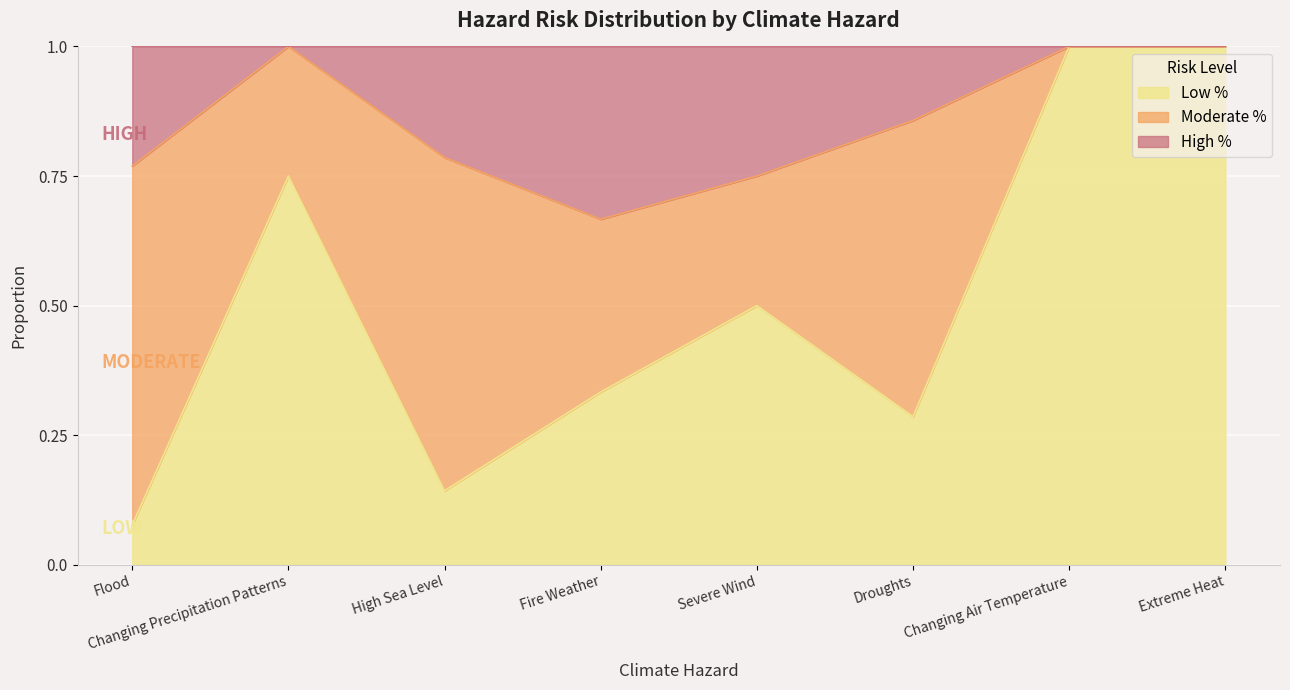

In High %, how many points are lower than both neighbors (excluding endpoints)?

1